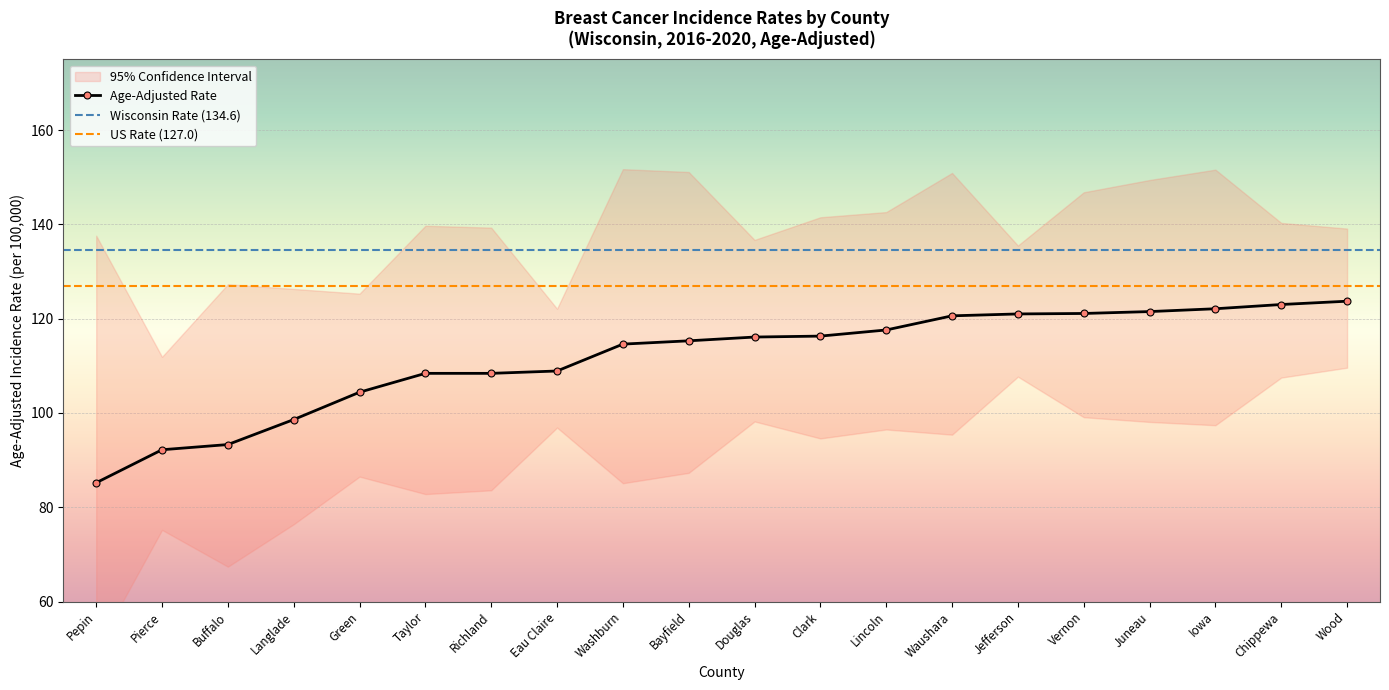

True or false: Age-Adjusted Rate has a value of 121.1 at Vernon.

True